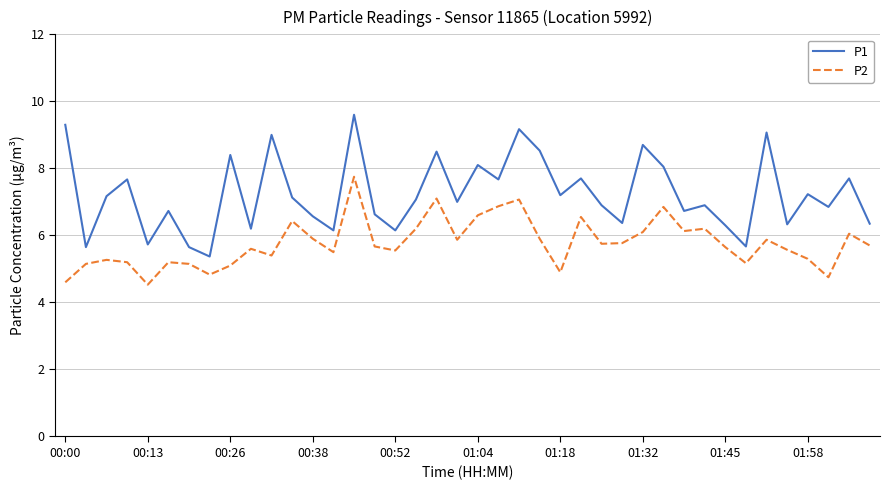

What are all the series names shown in the legend?

P1, P2